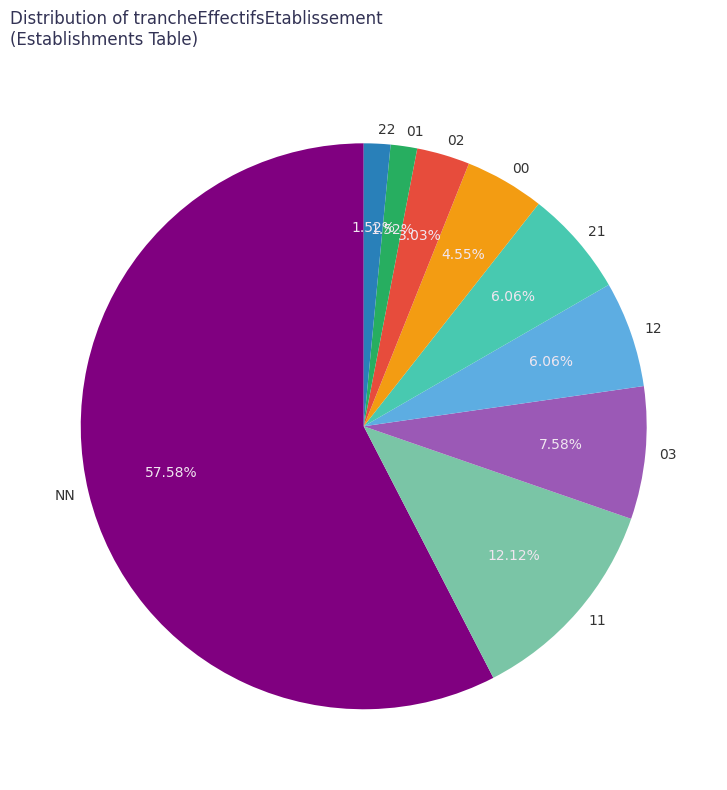

To the nearest percent, what percentage of the pie is 11?

12%